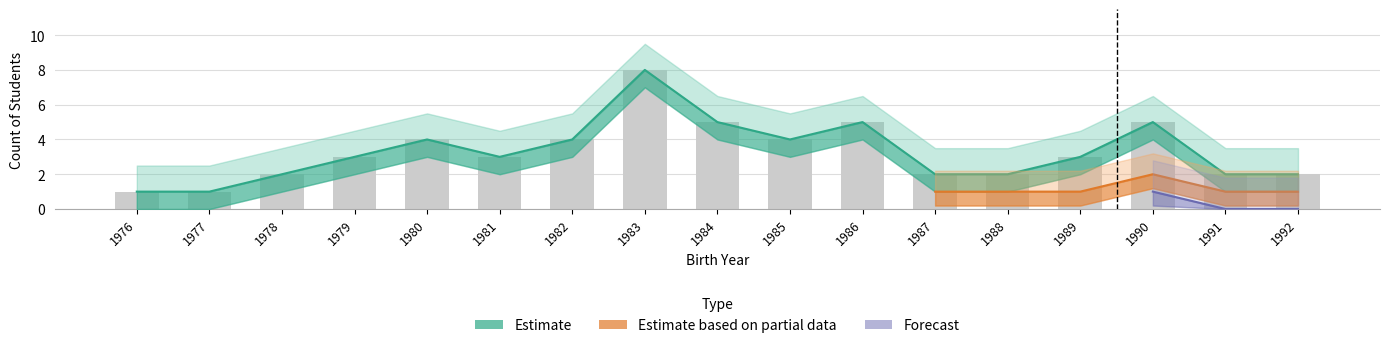

Is it true that Forecast equals 2 at 1981?

False